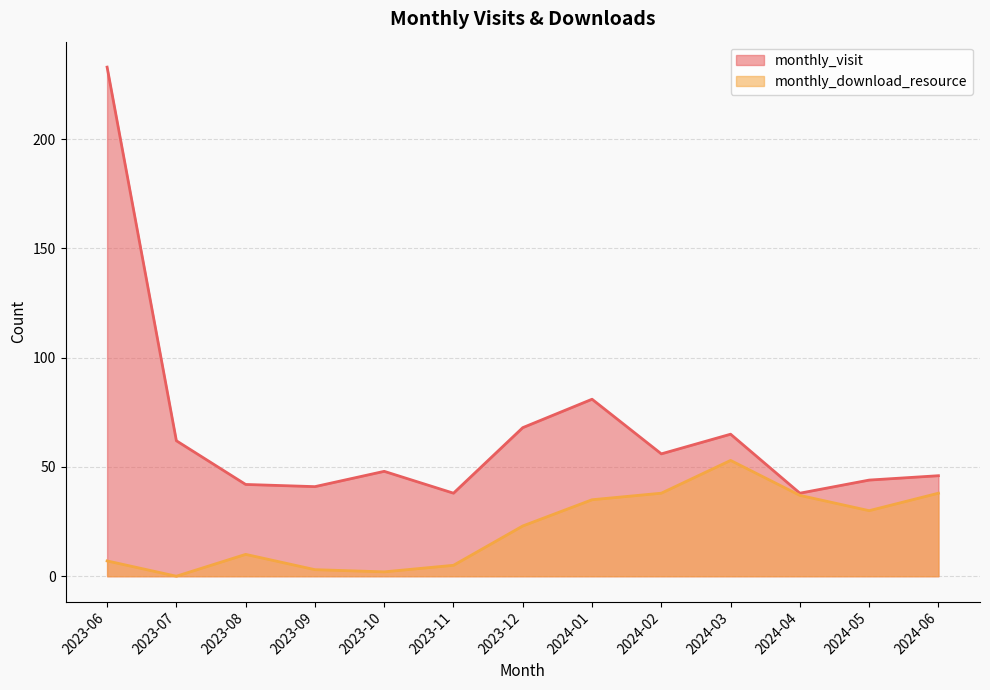

Which series has the largest total across all categories?

monthly_visit